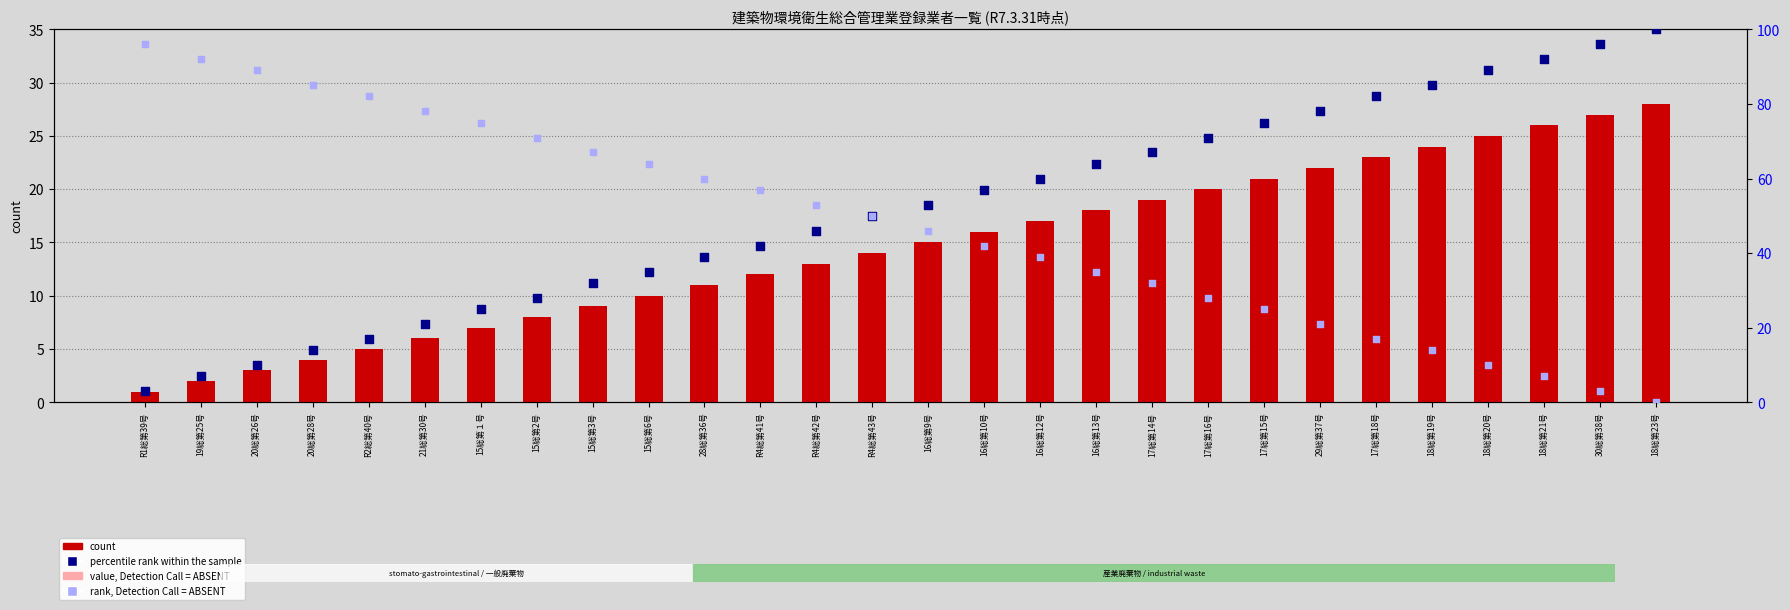

What is the total value across all series at R1総第39号?

101